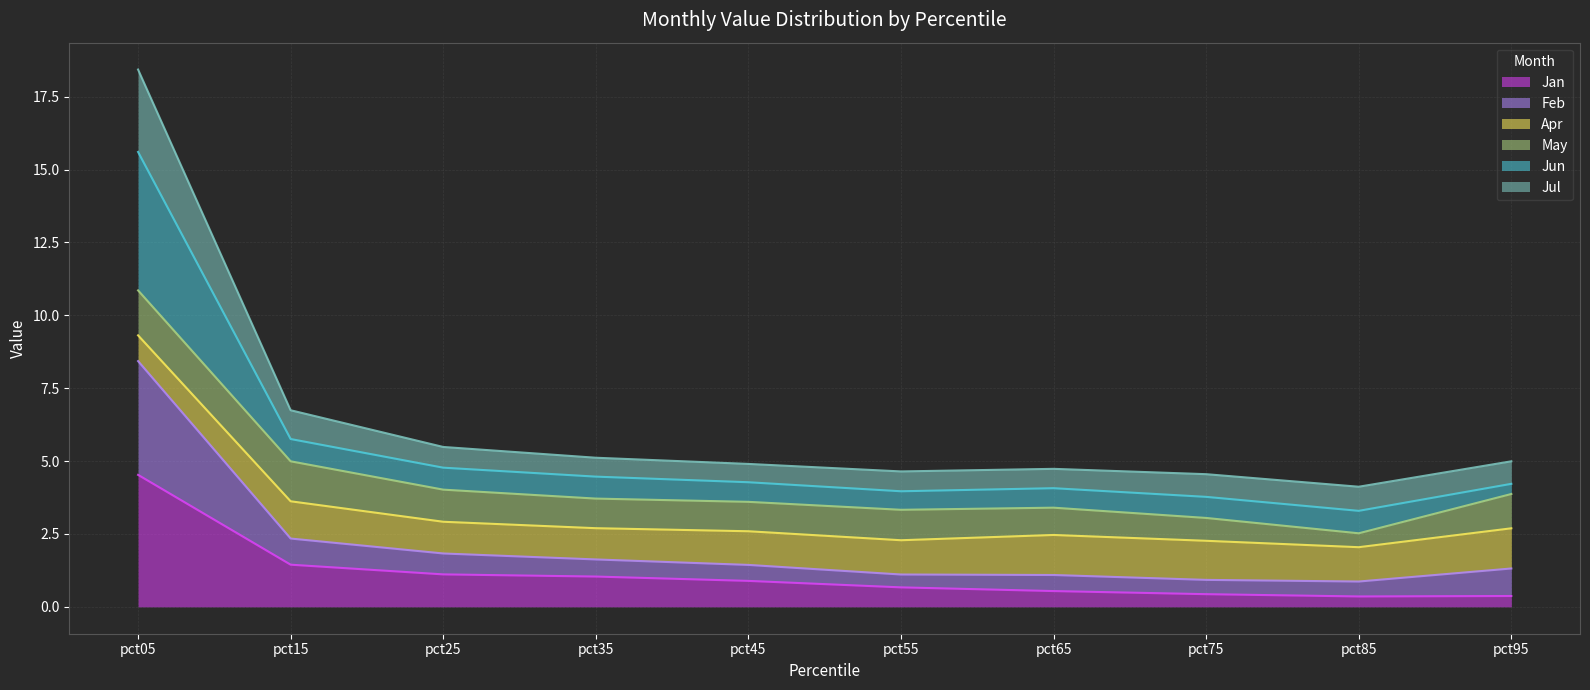

What is the total value across all series at pct75?

4.6